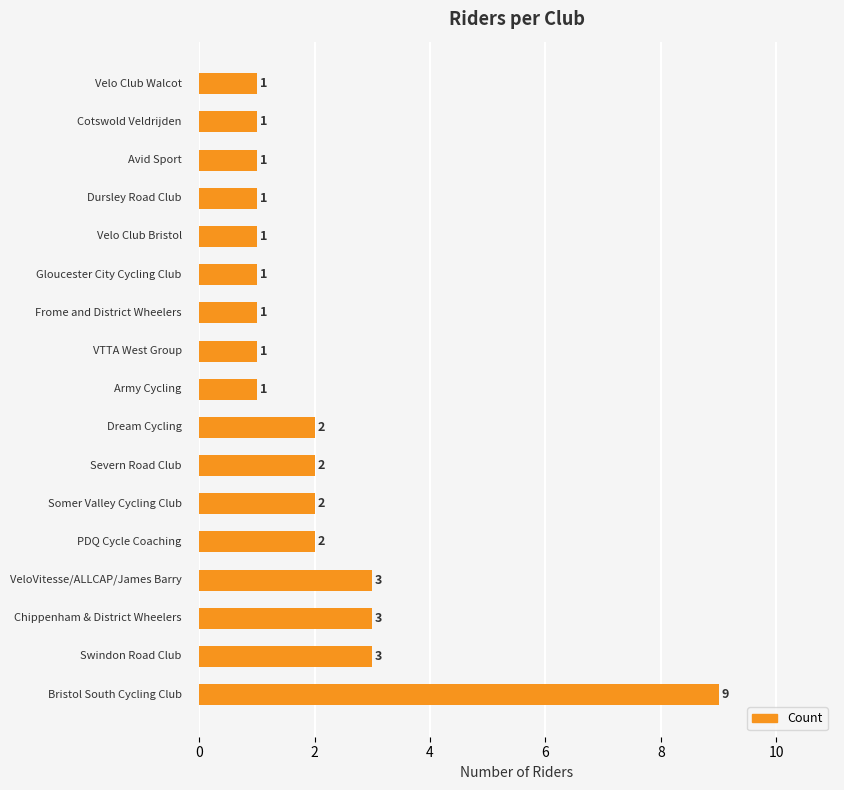

What is the difference between the maximum and minimum values?

8